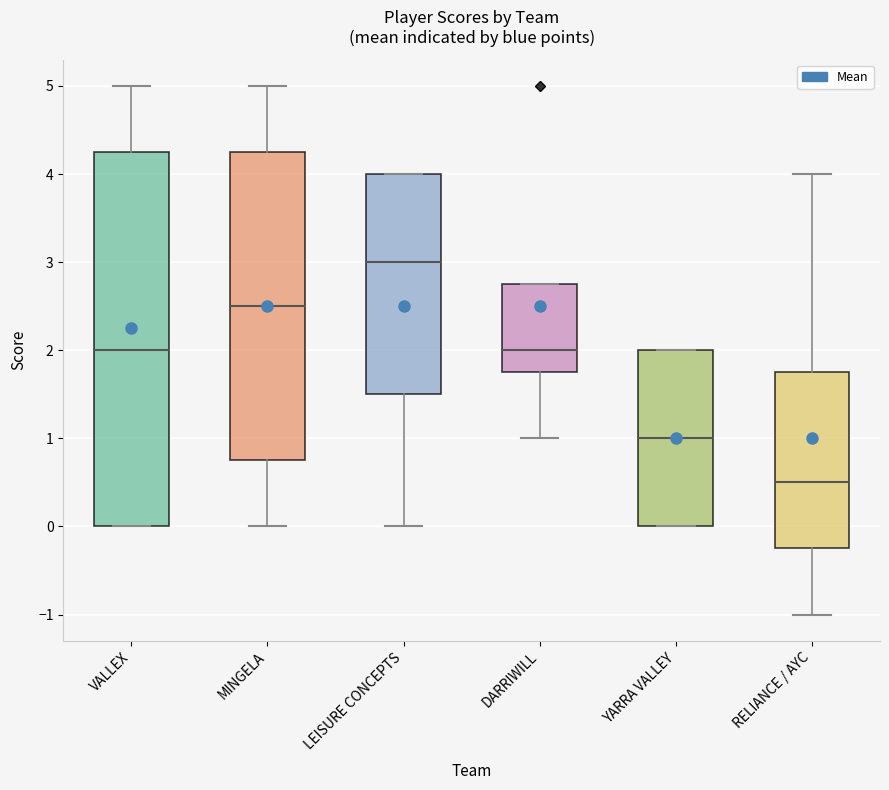

Which box is the tallest, from its lower edge to its upper edge?

VALLEX